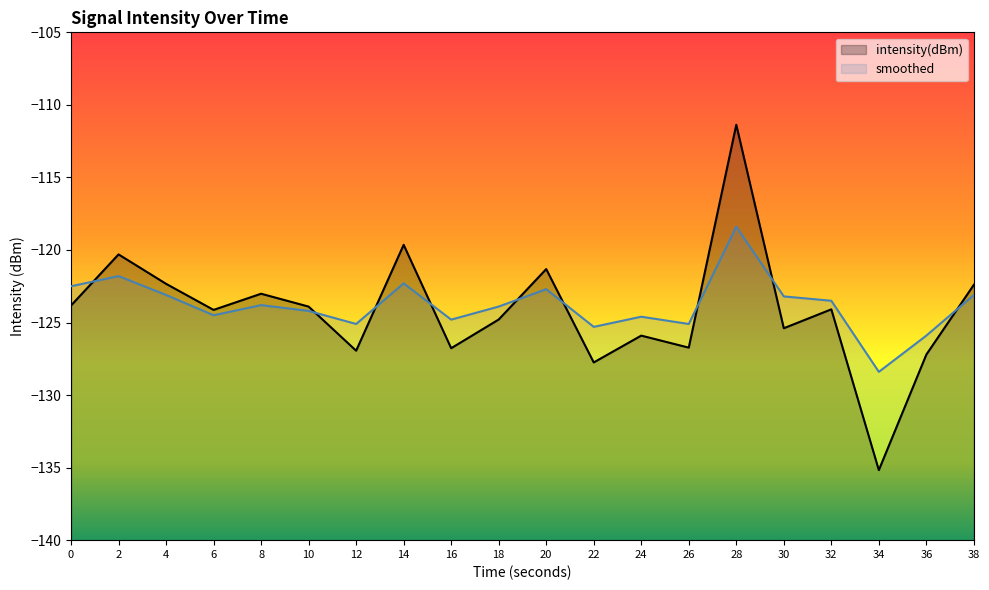

Read the smoothed value at 8.

-123.8